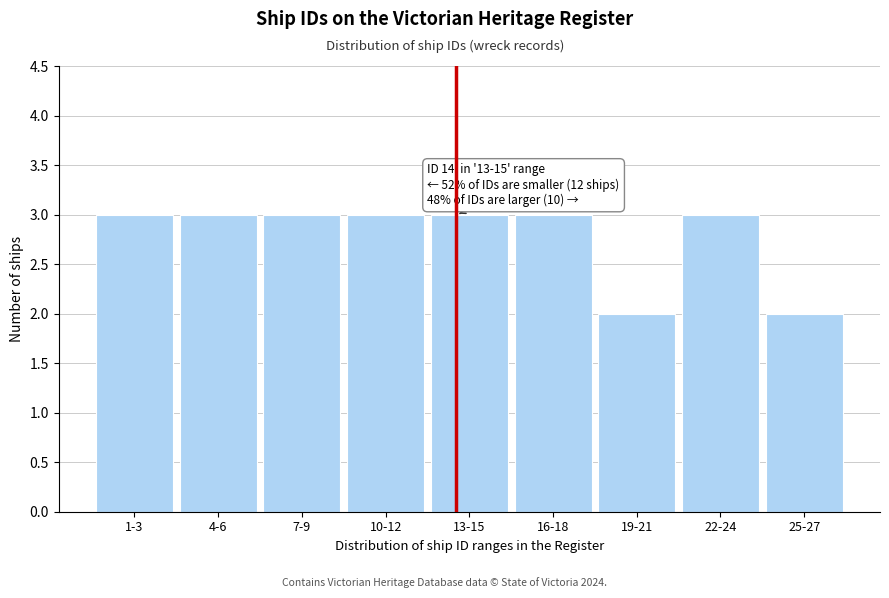

Reading left to right, list all the values displayed in this chart.

3	3	3	3	3	3	2	3	2